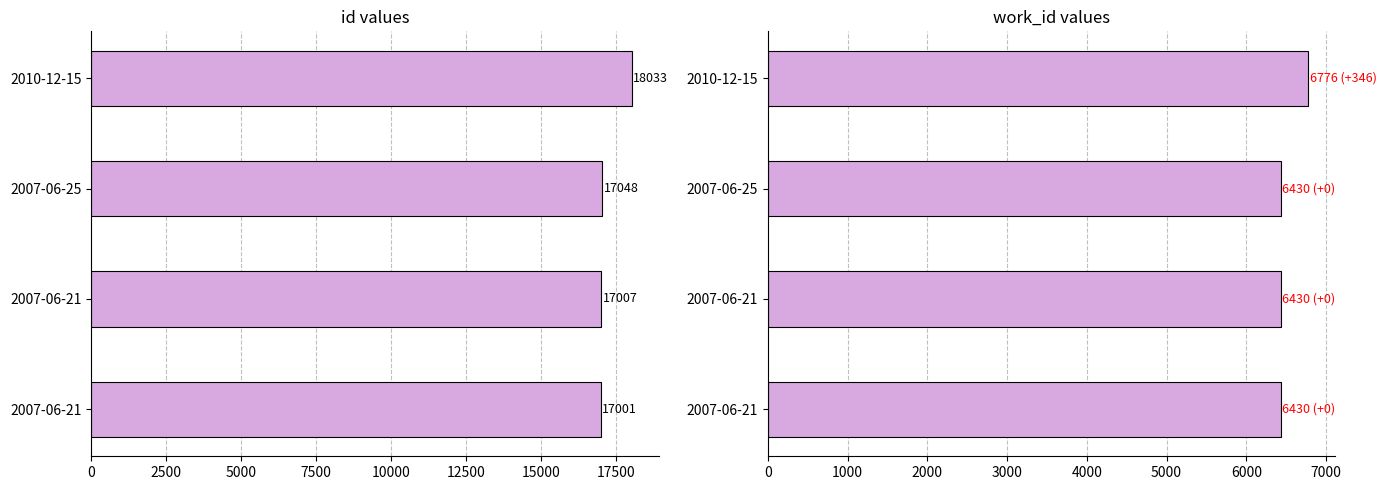

How many bars are there in total?

8